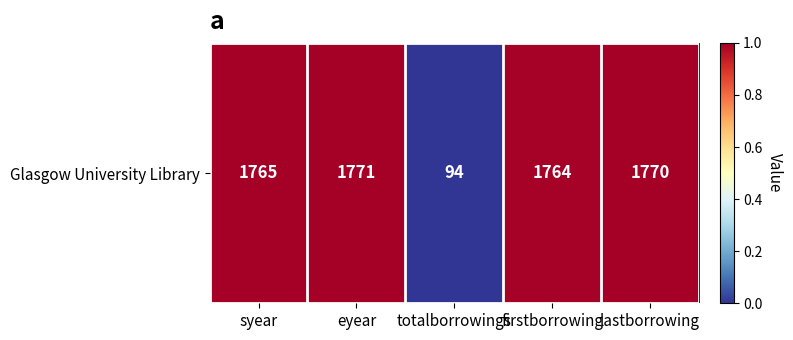

Is it true that the value at firstborrowing is 1.0?

True